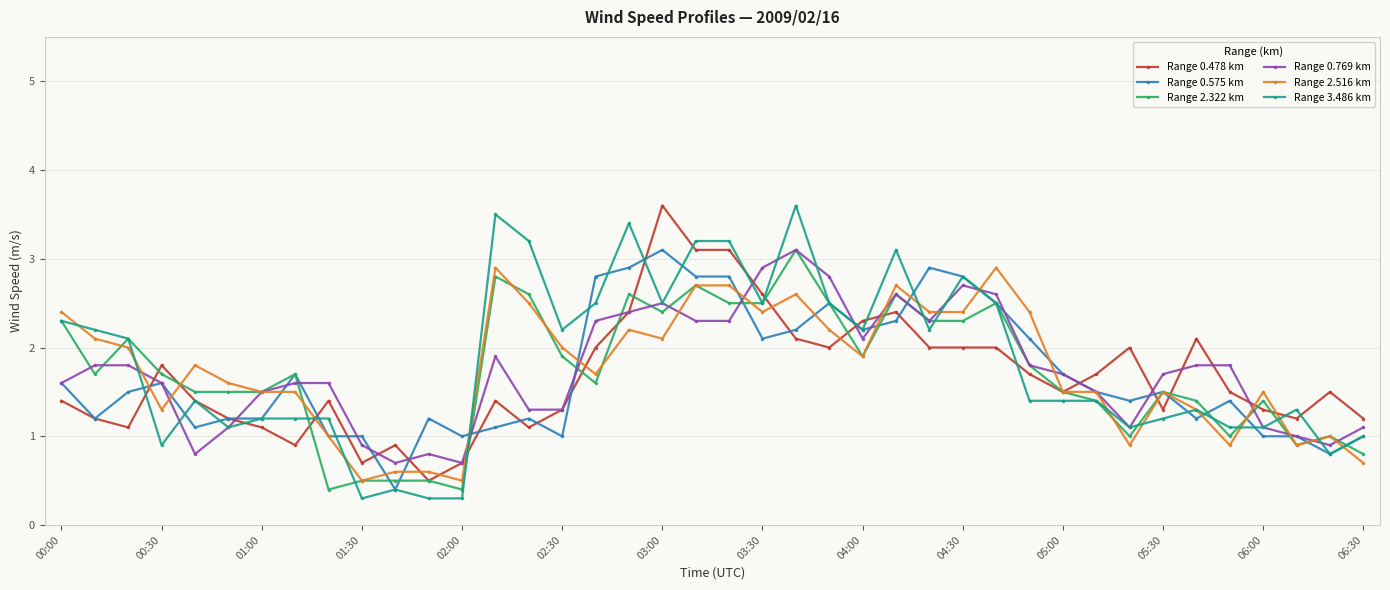

What is the minimum value shown in the chart?

0.3